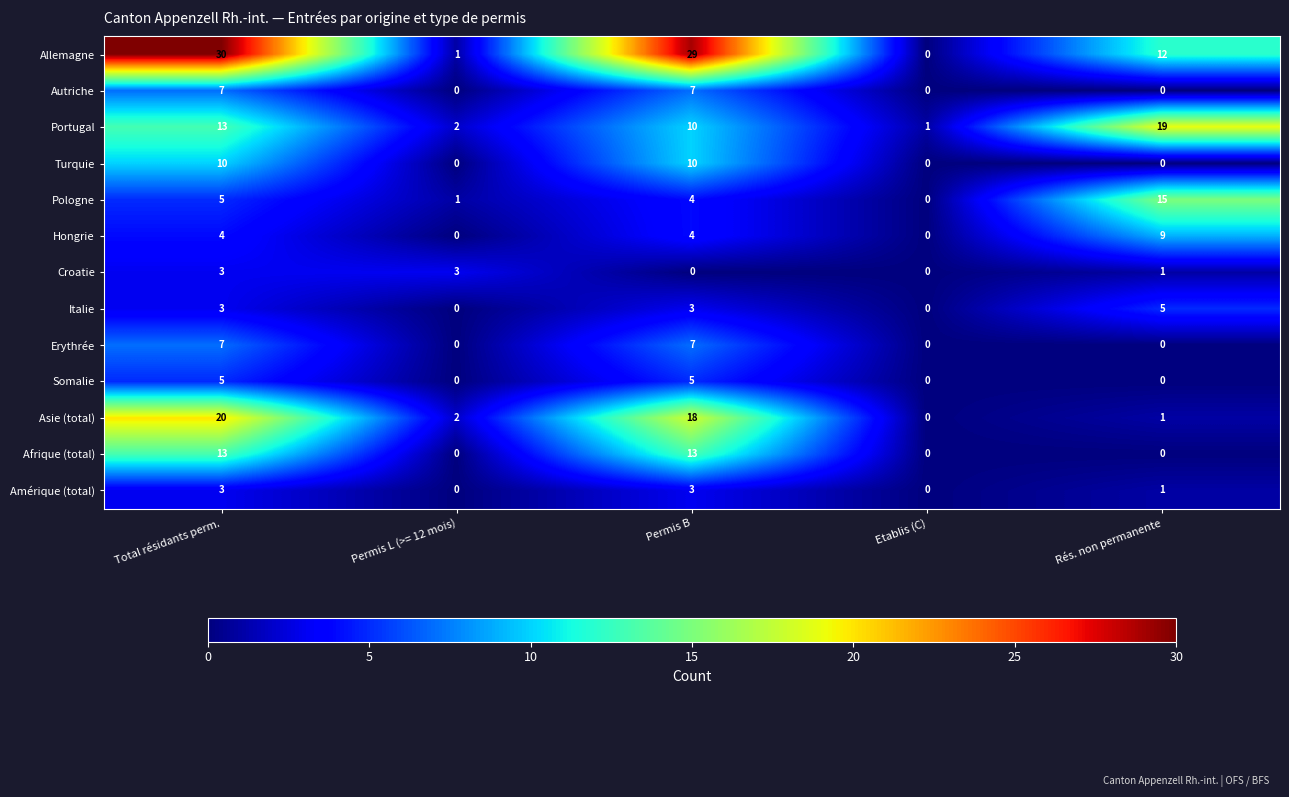

How many data points does each series have?

5